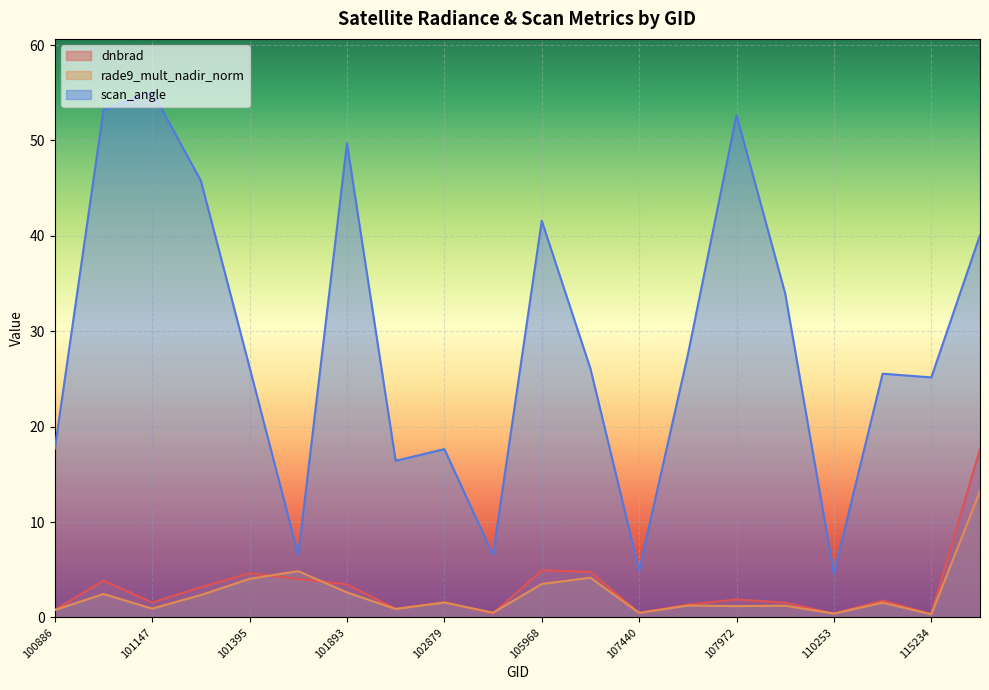

What is the average value of the dnbrad series?

3.0